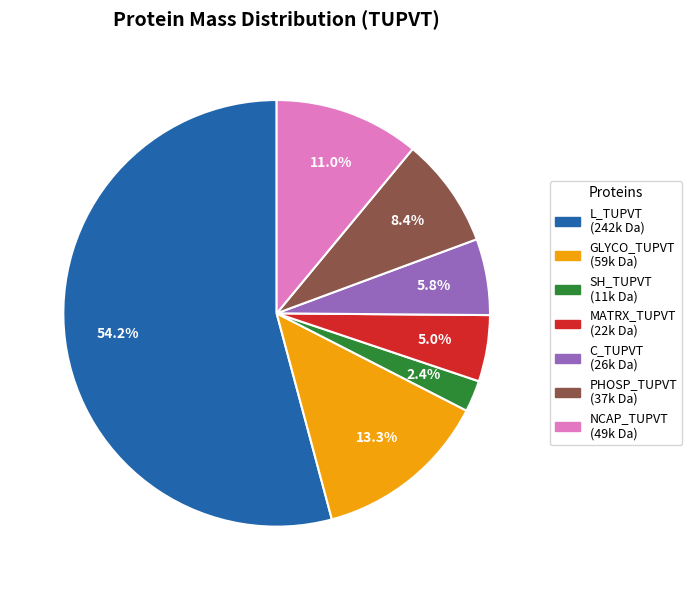

Count the number of slices in the pie.

7